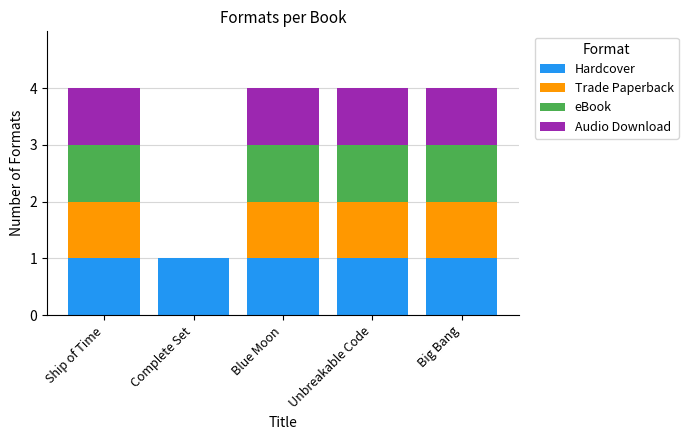

What is the sum of all Hardcover values?

5